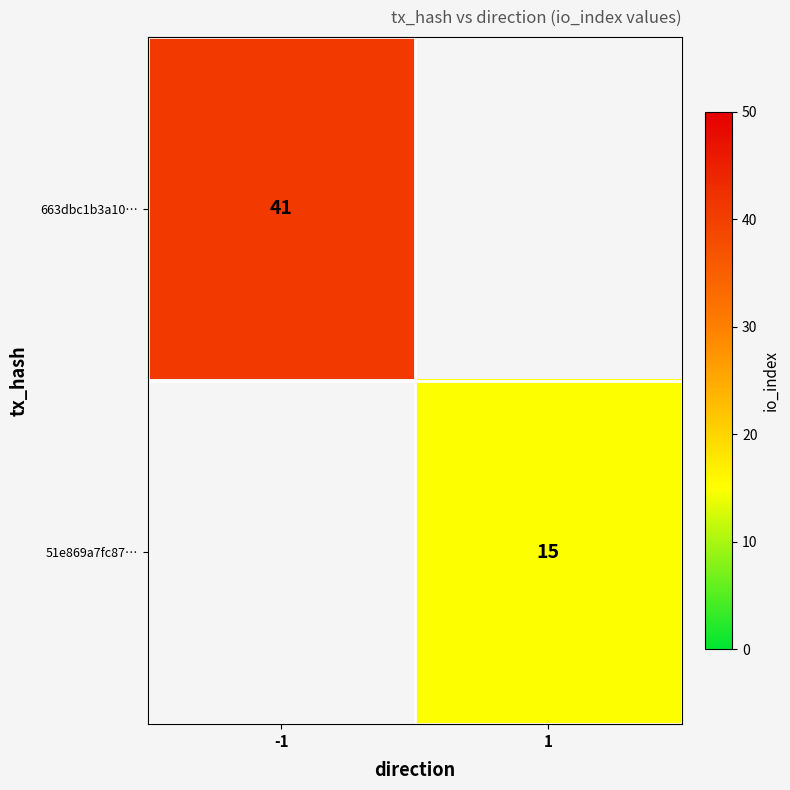

True or false: 663dbc1b3a10… has a value of 41 at -1.

True